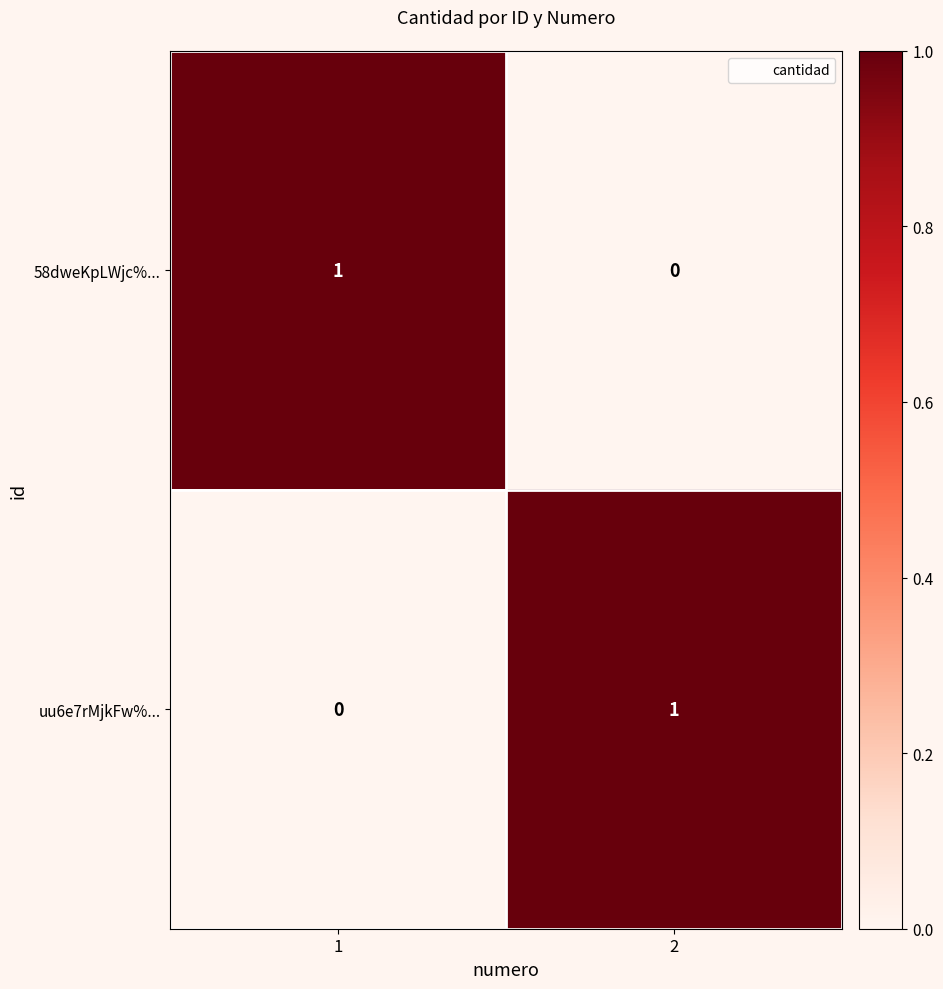

True or false: uu6e7rMjkFw%... has a value of 1 at 2.

True